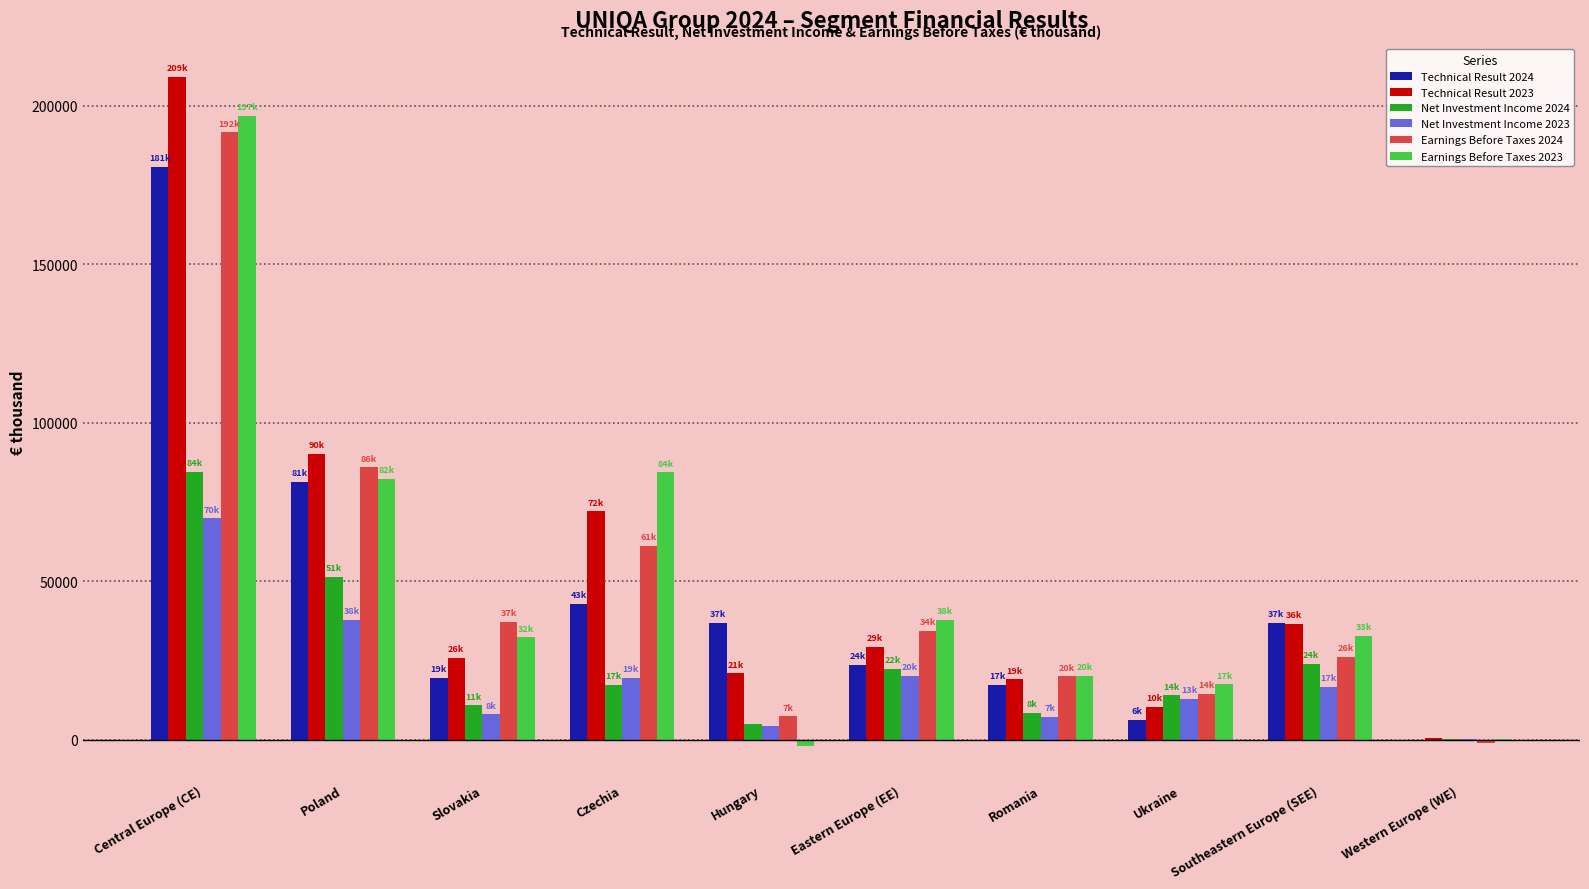

Where is Technical Result 2024 nearest to the value 90081?

Poland